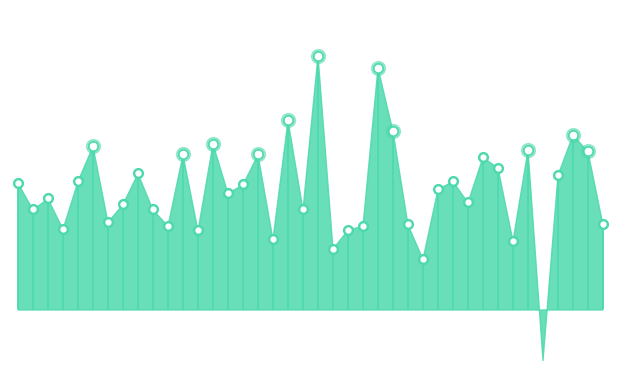

Reading right to left, transcribe all the data shown in this chart.

4.3	6.7	7.2	5.9	0.0	6.7	3.8	6.1	6.5	5.0	5.7	5.5	3.2	4.3	7.3	9.3	4.3	4.2	3.5	9.7	4.8	7.7	3.9	6.5	5.6	5.3	6.9	4.1	6.5	4.3	4.8	6.0	5.0	4.4	6.8	5.7	4.2	5.2	4.8	5.7